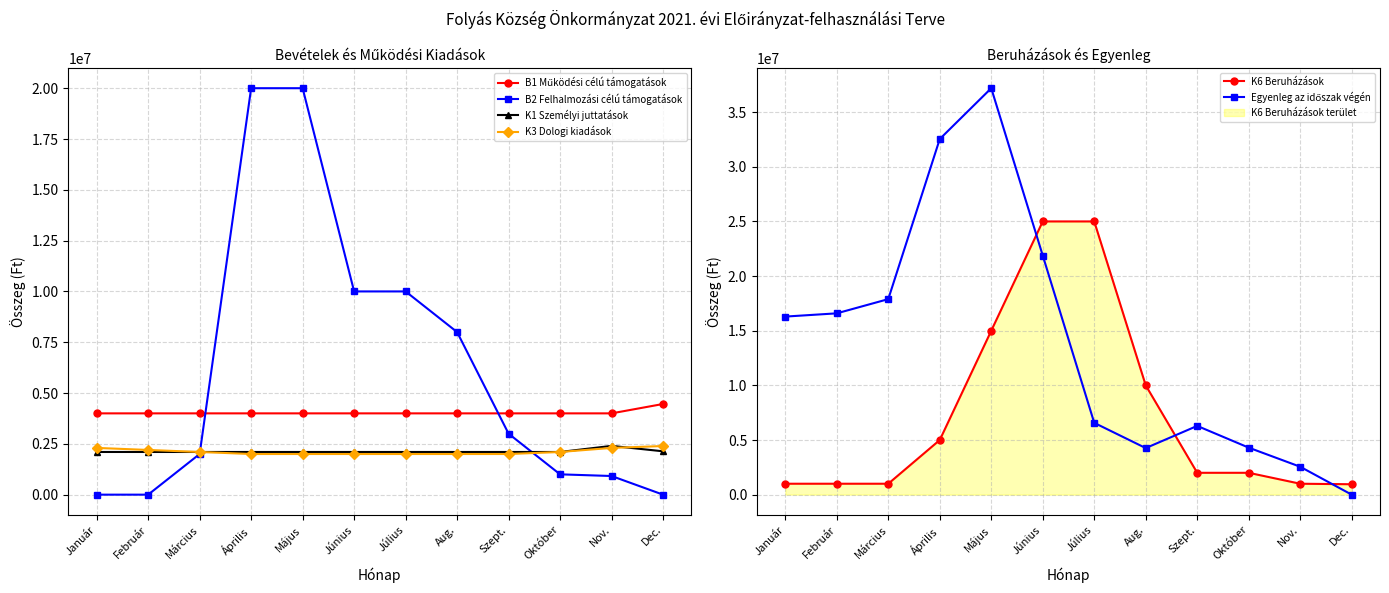

At how many categories does at least one series exceed 15327522?

7